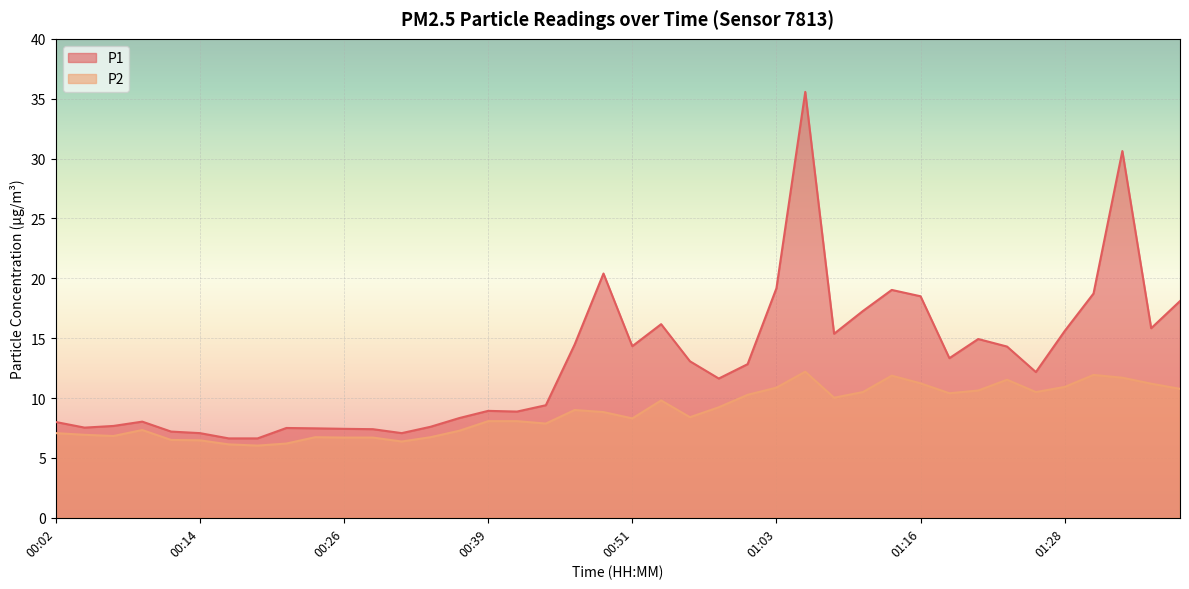

The P1 series shows 13.1 at 00:56. True or false?

True